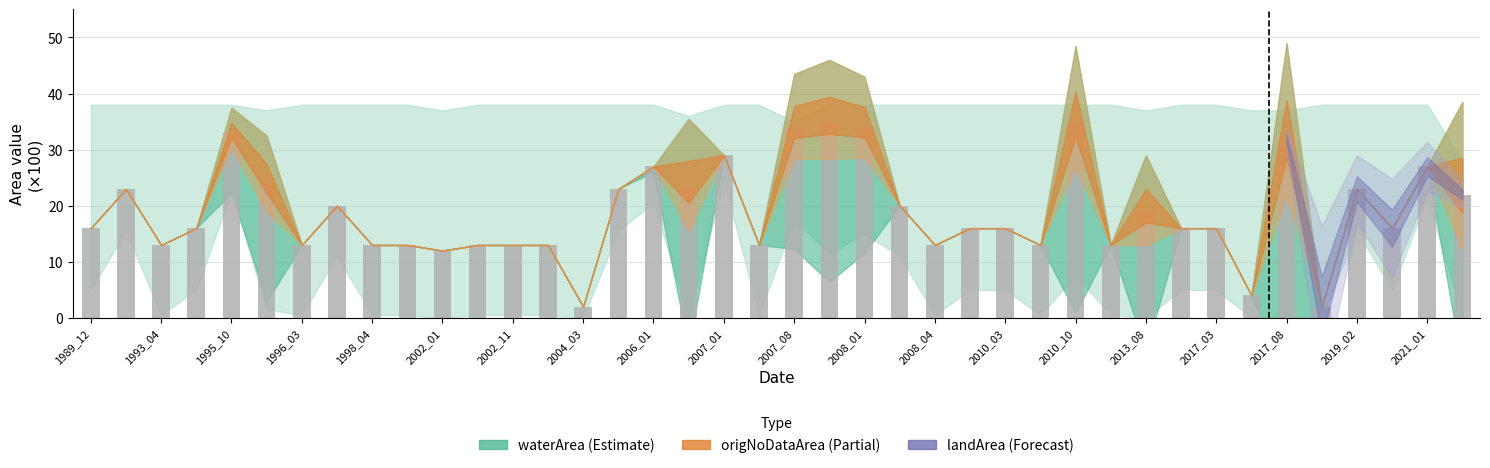

What is the smallest value displayed?

2.0